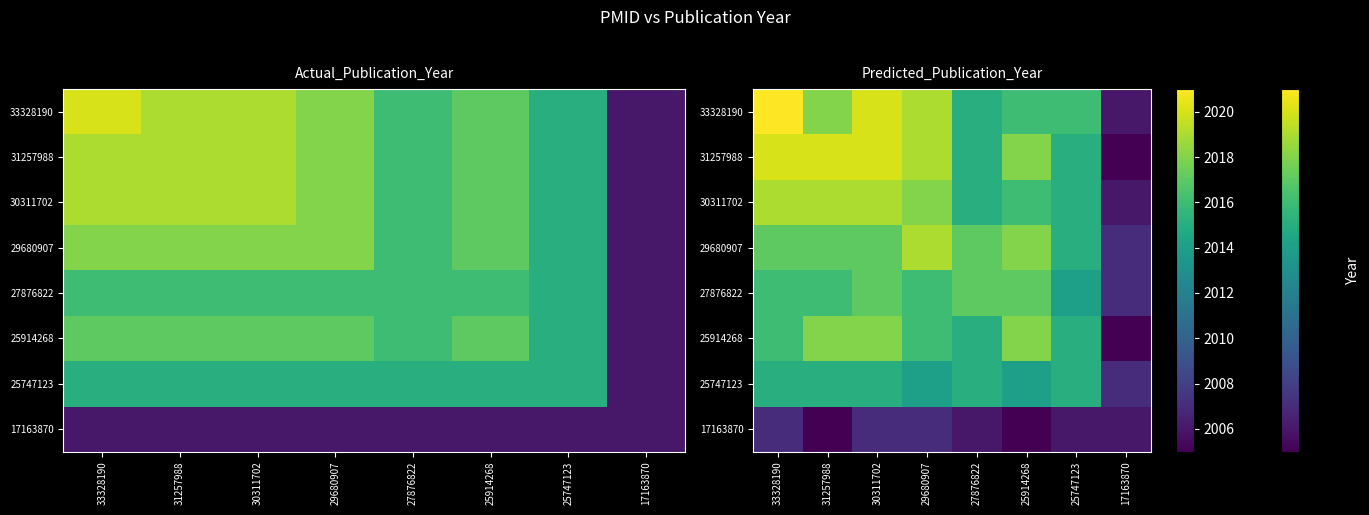

What is the difference between the highest and lowest values at 29680907?

12